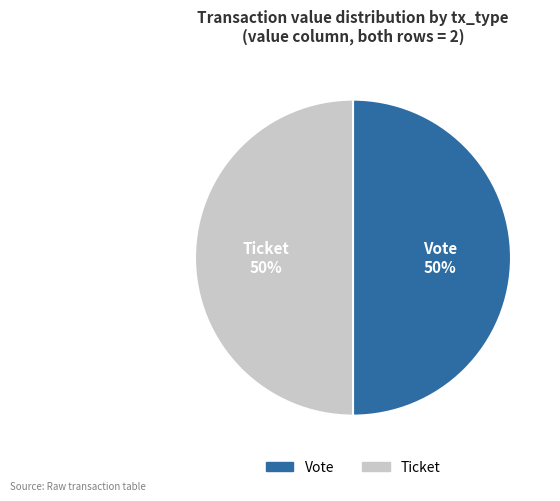

To the nearest percent, what is the combined percentage of Vote and Ticket?

100%